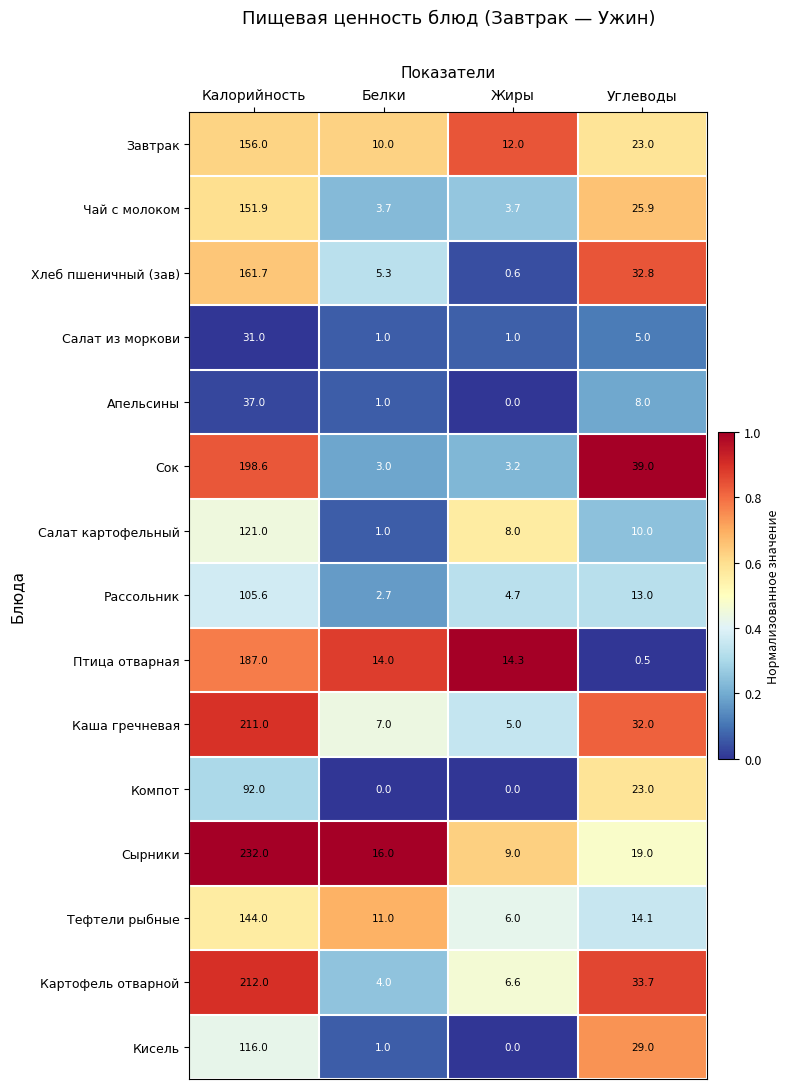

Which series has the largest total across all categories?

Сырники